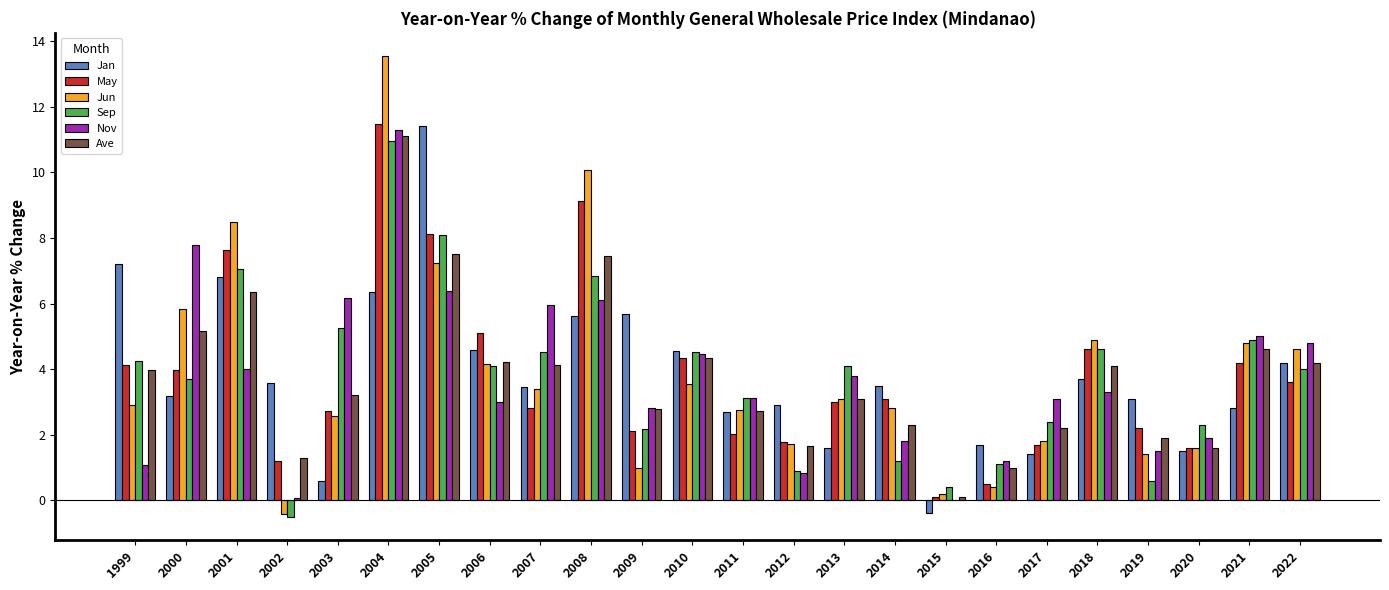

What is the total value across all series at 2020?

10.5